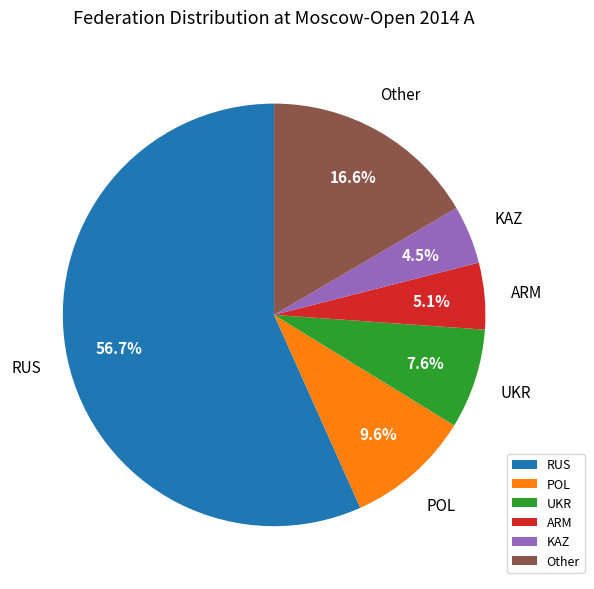

Which has a higher value, ARM or UKR?

UKR